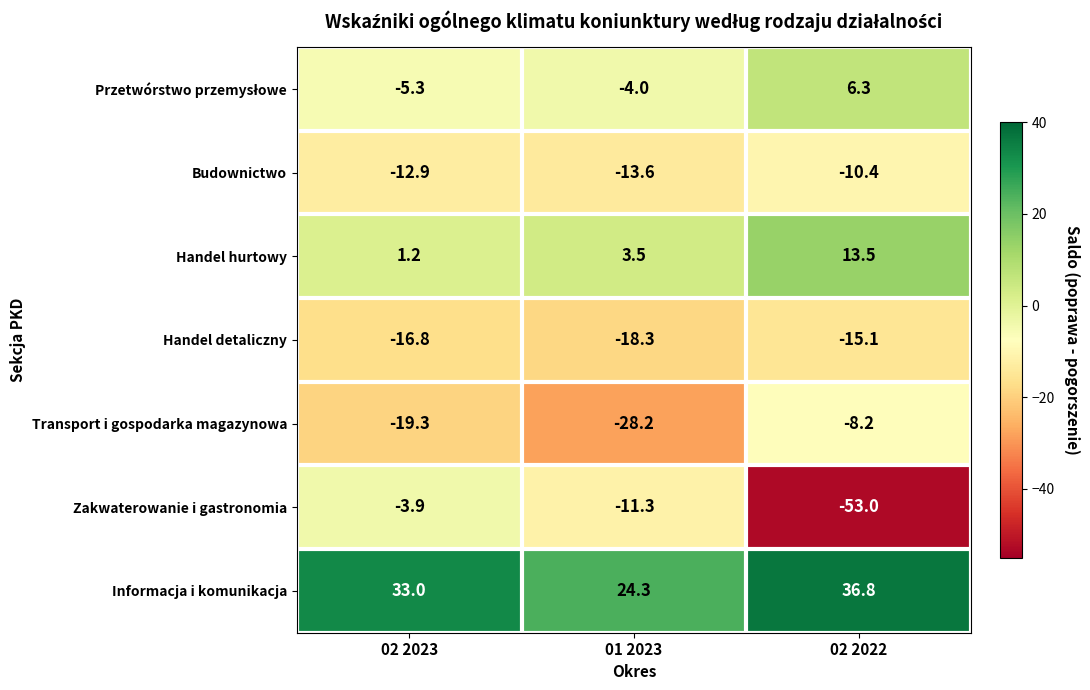

What is the difference between the highest and lowest values at 01 2023?

52.5